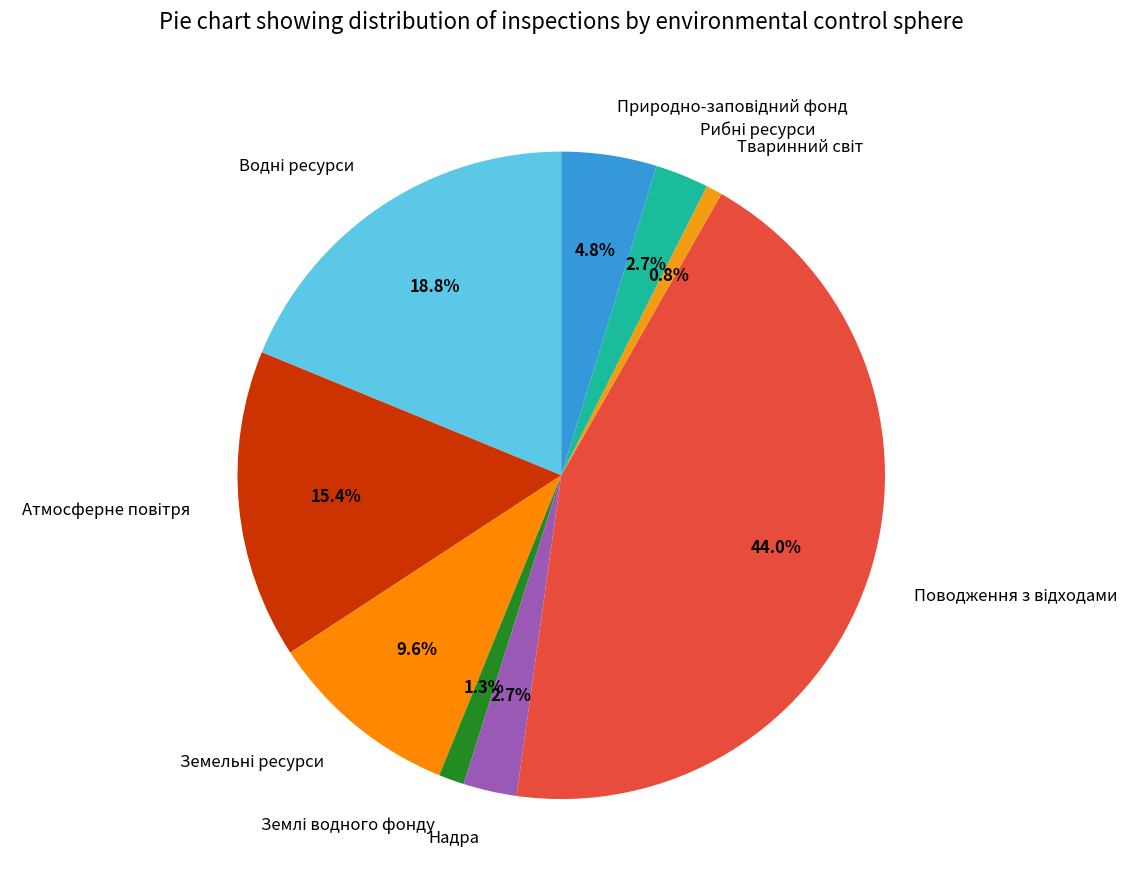

To the nearest percent, what is the difference between the largest and smallest slice percentages?

43%